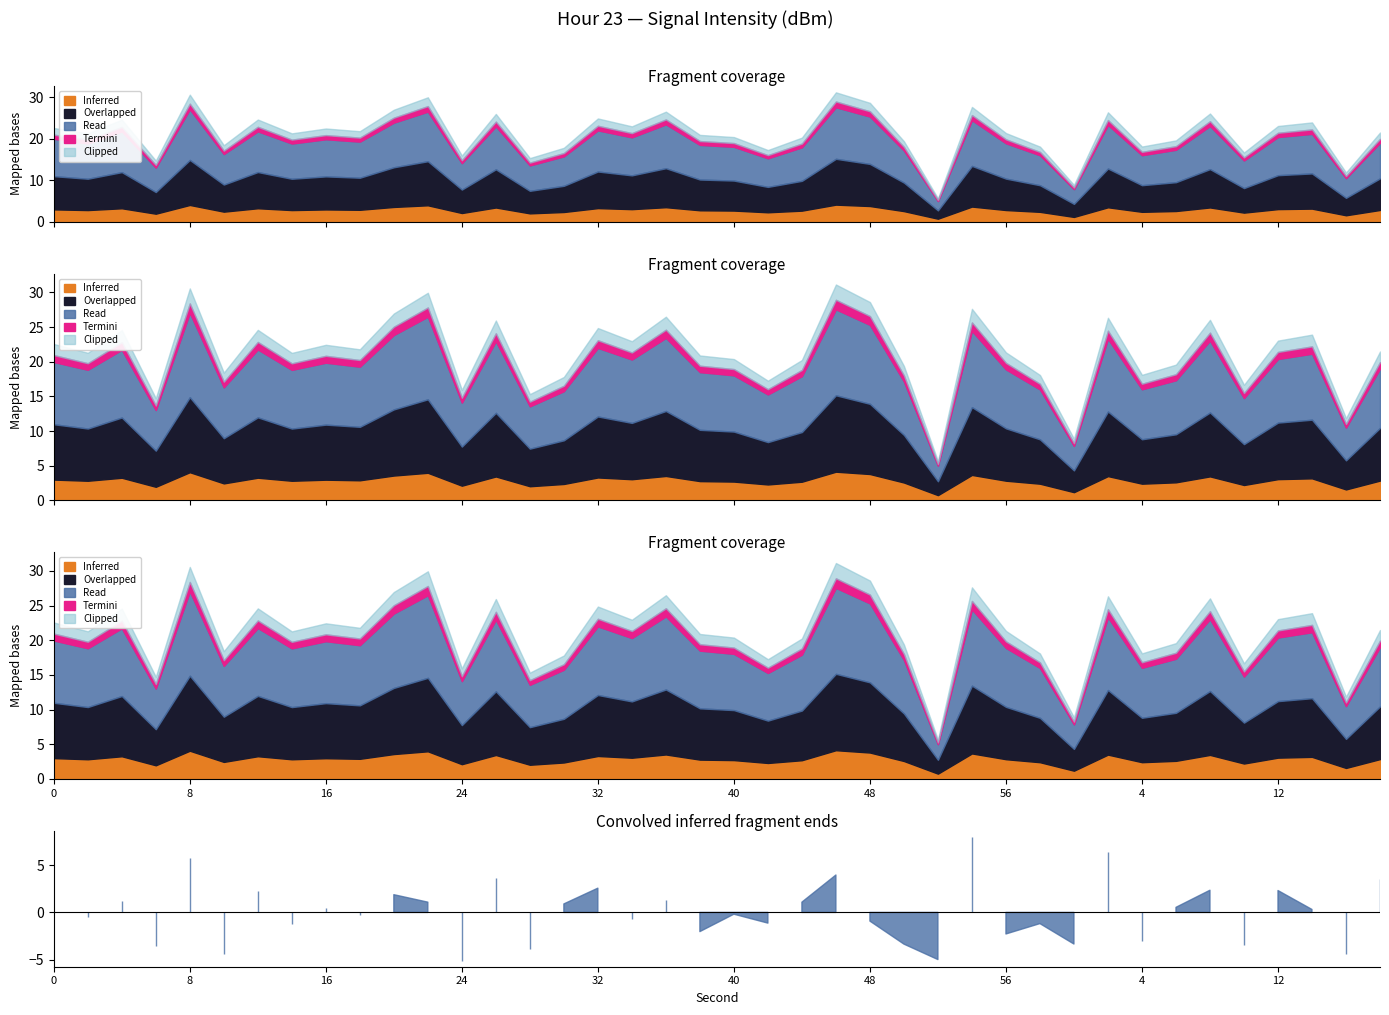

How many points are lower than both their immediate neighbors (excluding endpoints)?

8